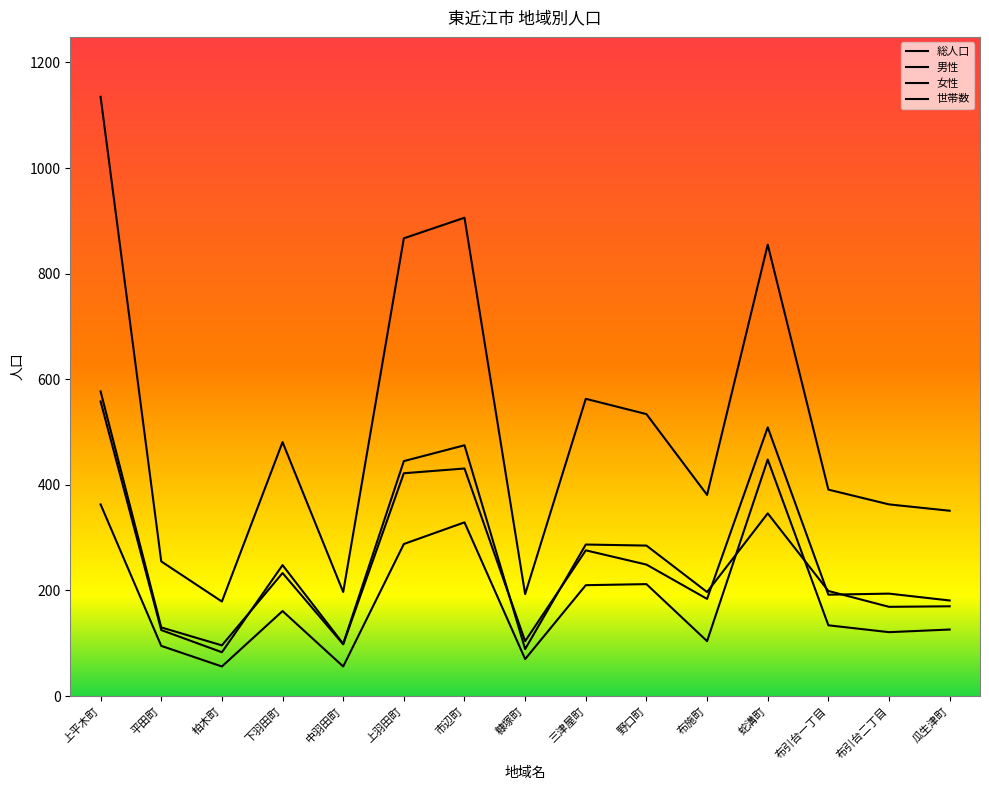

Which has a higher value, 下羽田町 or 中羽田町?

下羽田町